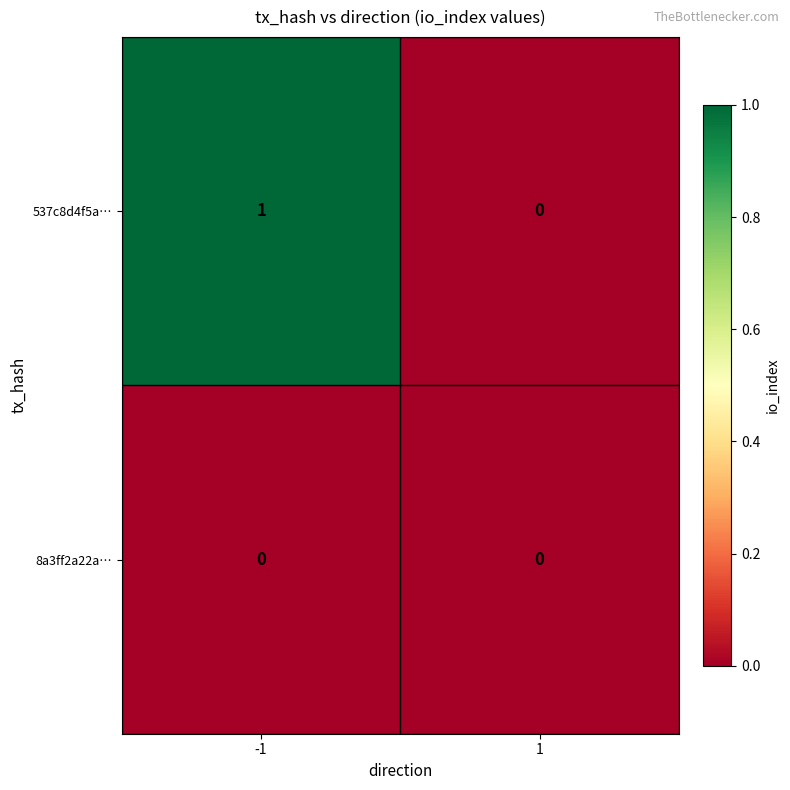

Which series has the largest total across all categories?

537c8d4f5a…